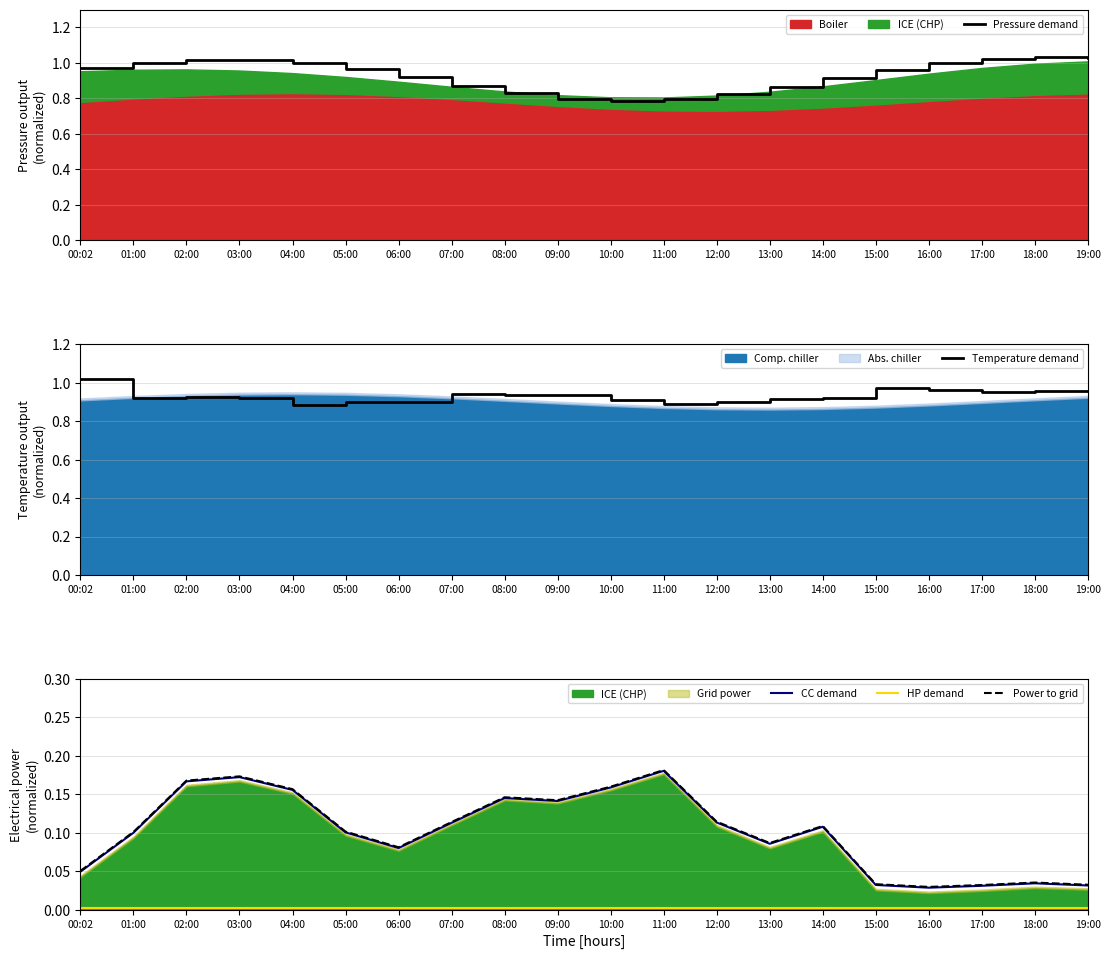

Which series has the largest total across all categories?

Pressure demand